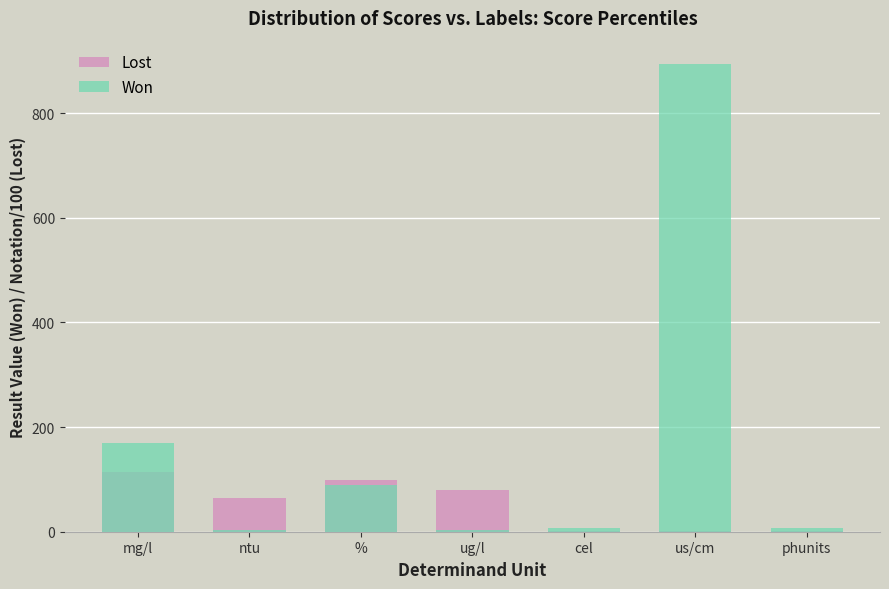

How many data points in Won are less than 8?

3